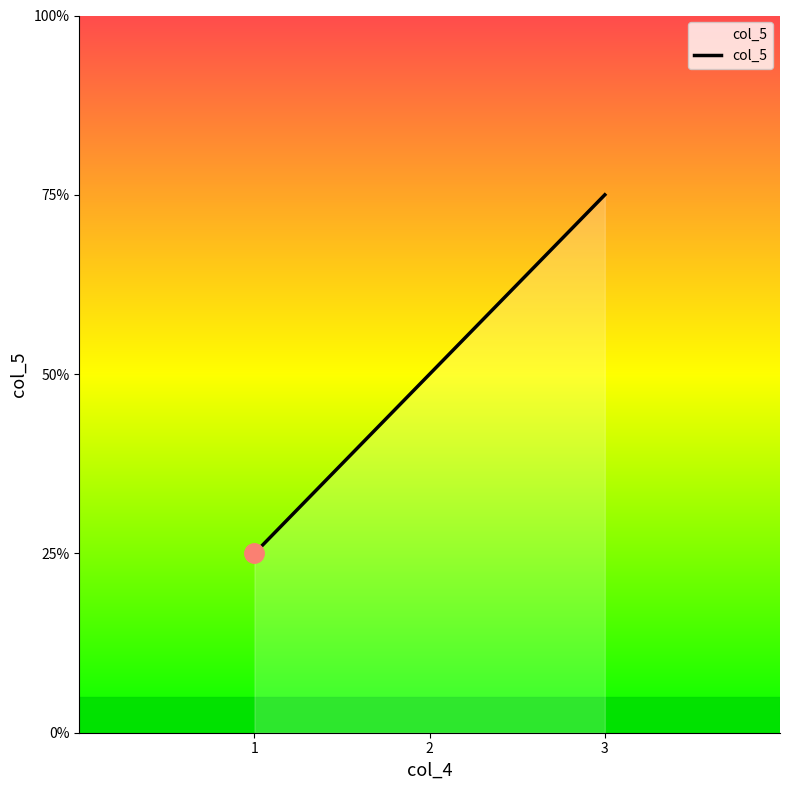

The value at 2 is 3. True or false?

False